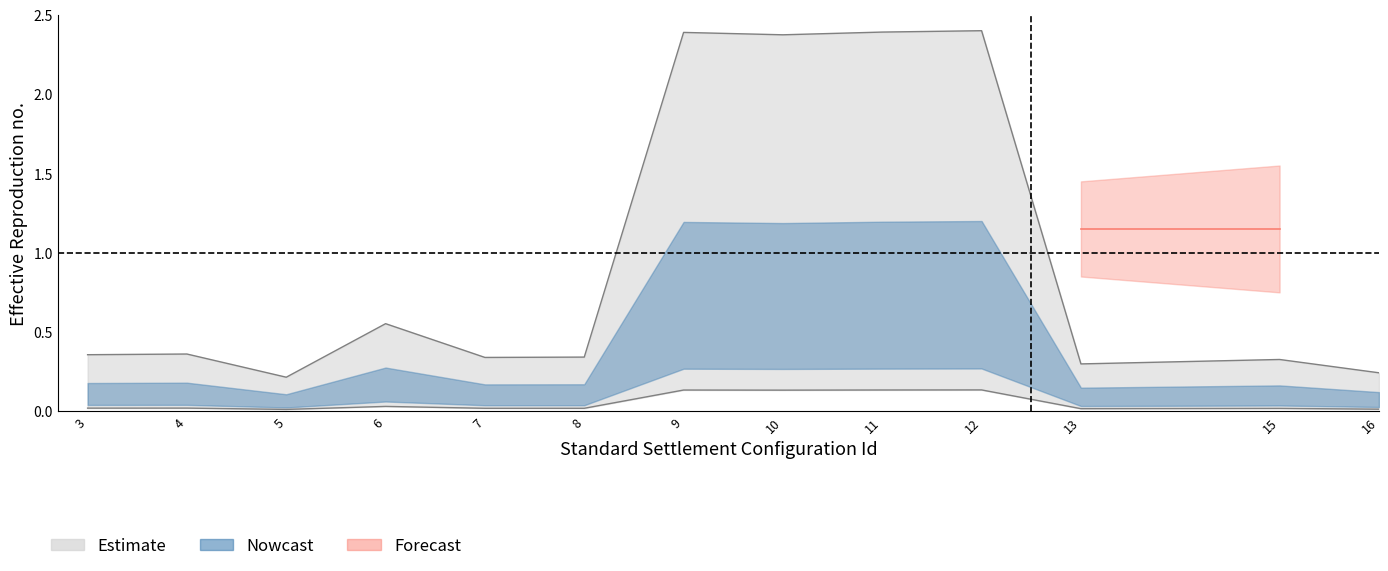

Rank the categories by TPR_Id_upper value from highest to lowest.

12, 11, 9, 10, 6, 4, 3, 8, 7, 15, 13, 16, 5